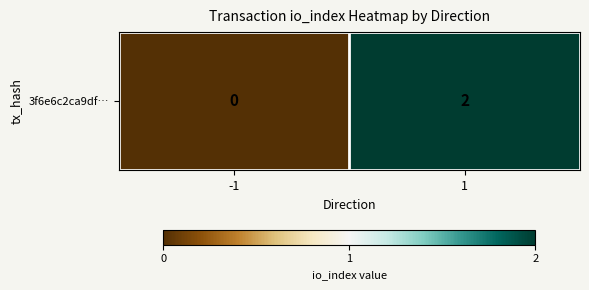

At which category does the chart reach its peak across all series?

1